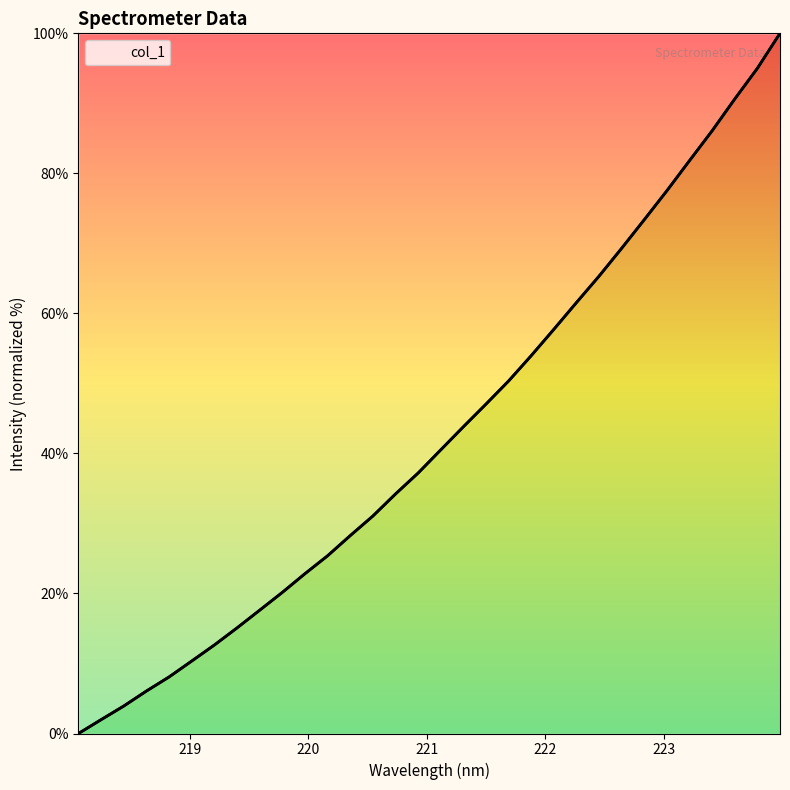

Count the number of values greater than 40.

16